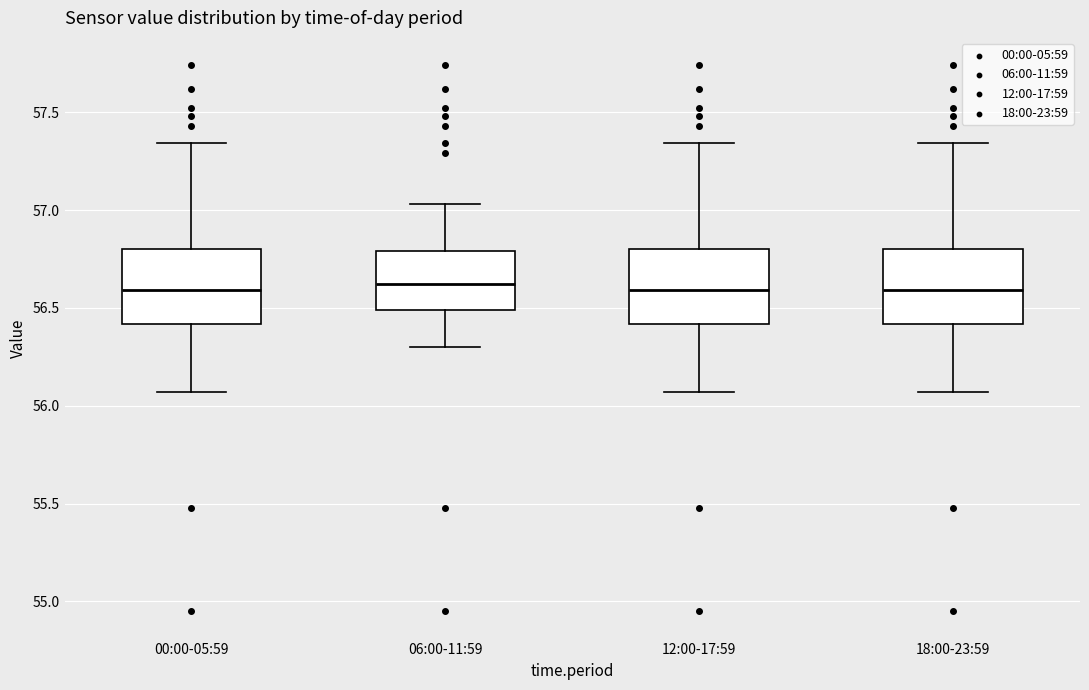

Where is the lower edge of the box for 00:00-05:59 on the y-axis? The values are not printed on the chart, so give them approximately, as read against the axis.

56.40